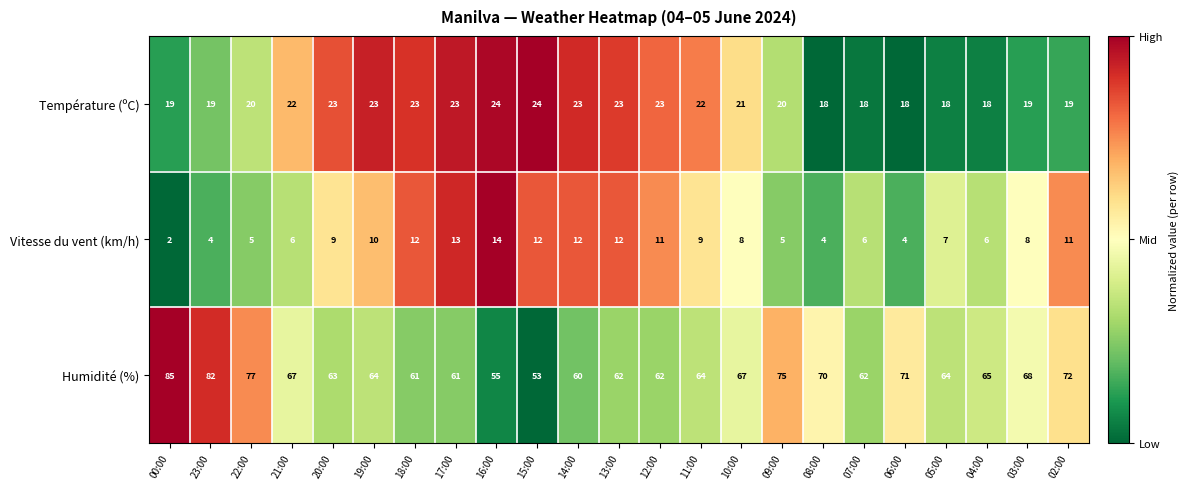

List the series in order of their peak value, highest first.

Humidité (%), Température (ºC), Vitesse du vent (km/h)